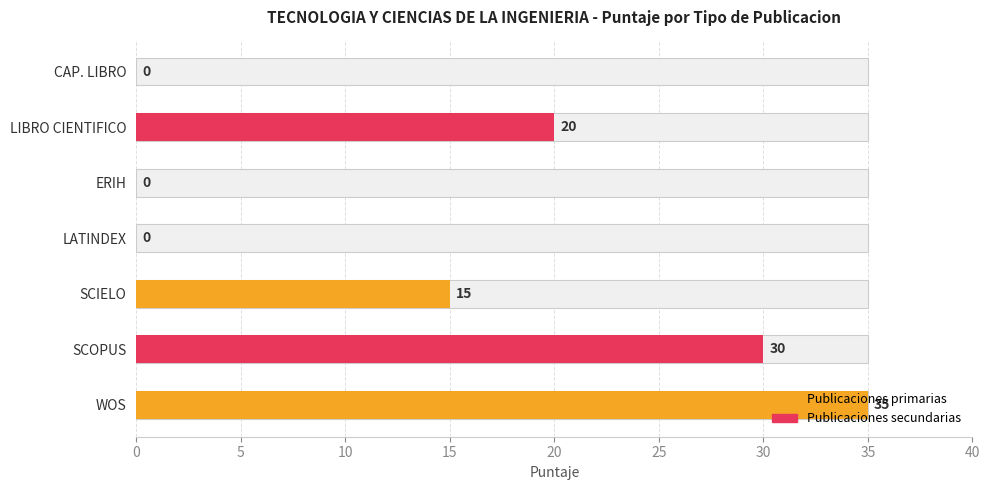

True or false: the data shows -16 at LATINDEX.

False